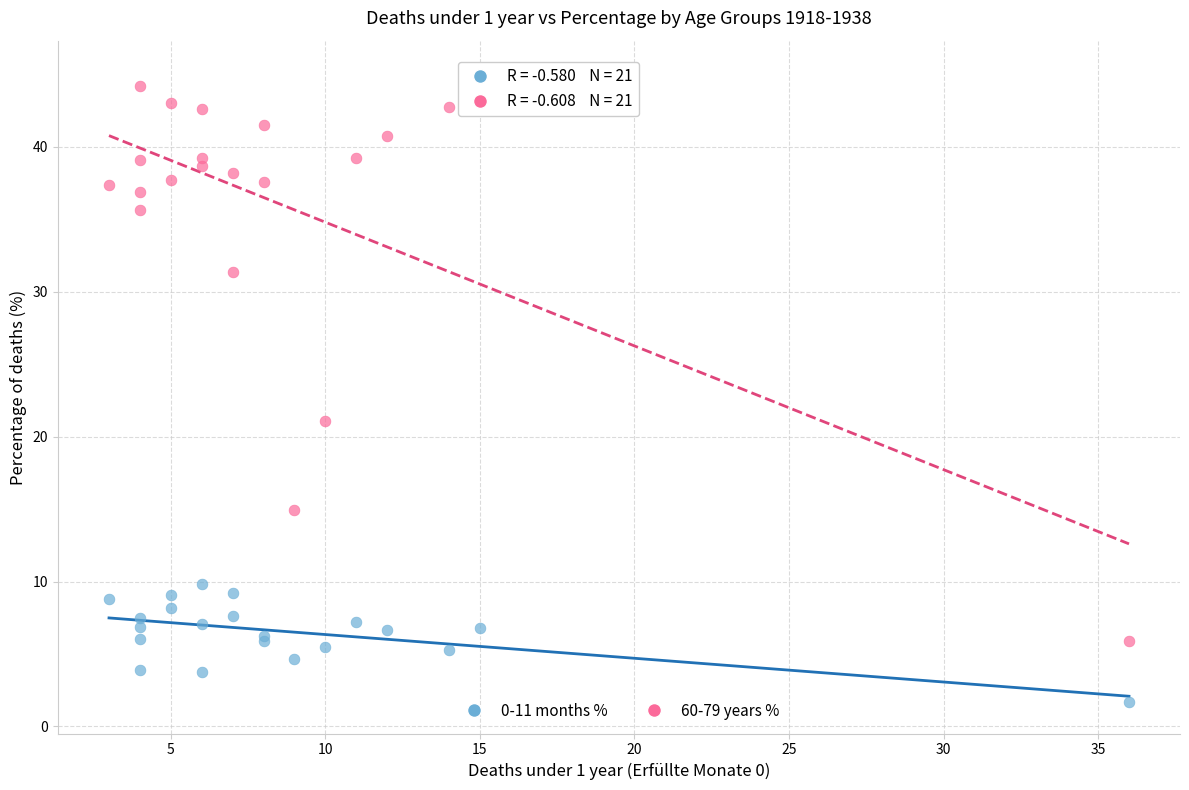

Which series has the widest spread of Y values?

60-79 years %